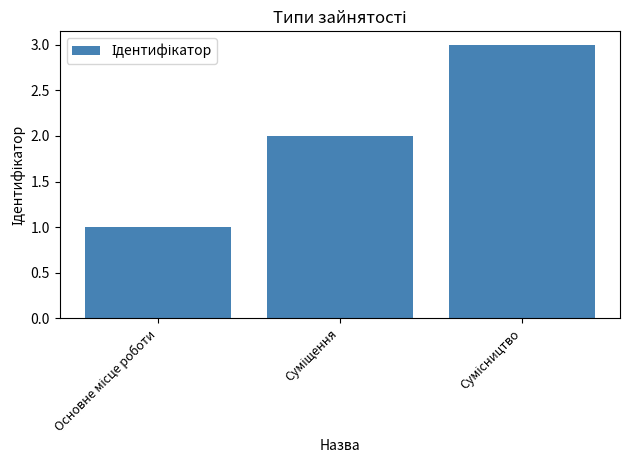

What is the sum of all values?

6